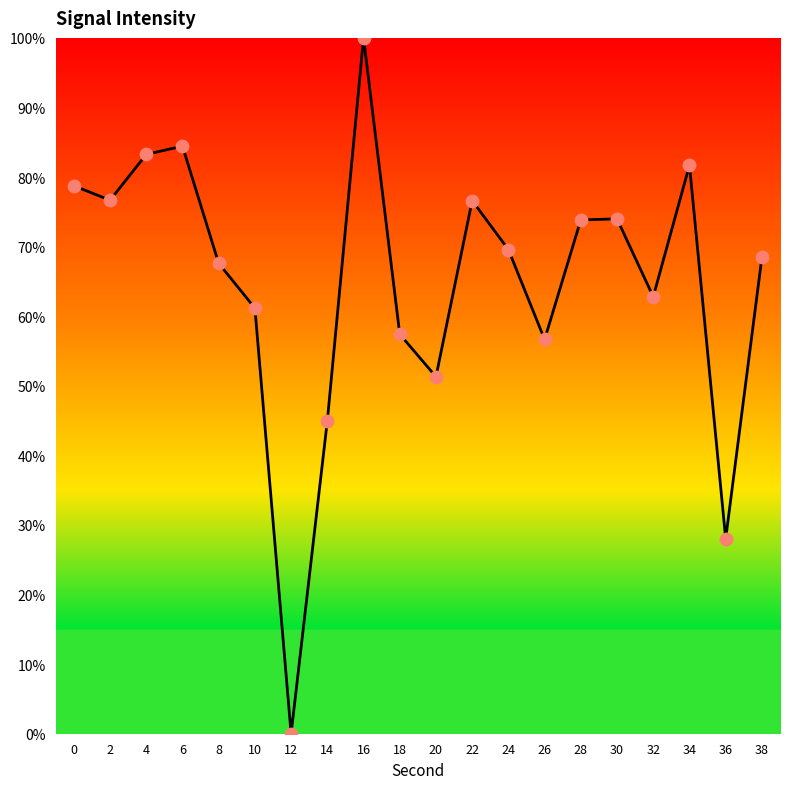

Between 18 and 4, which is larger?

4